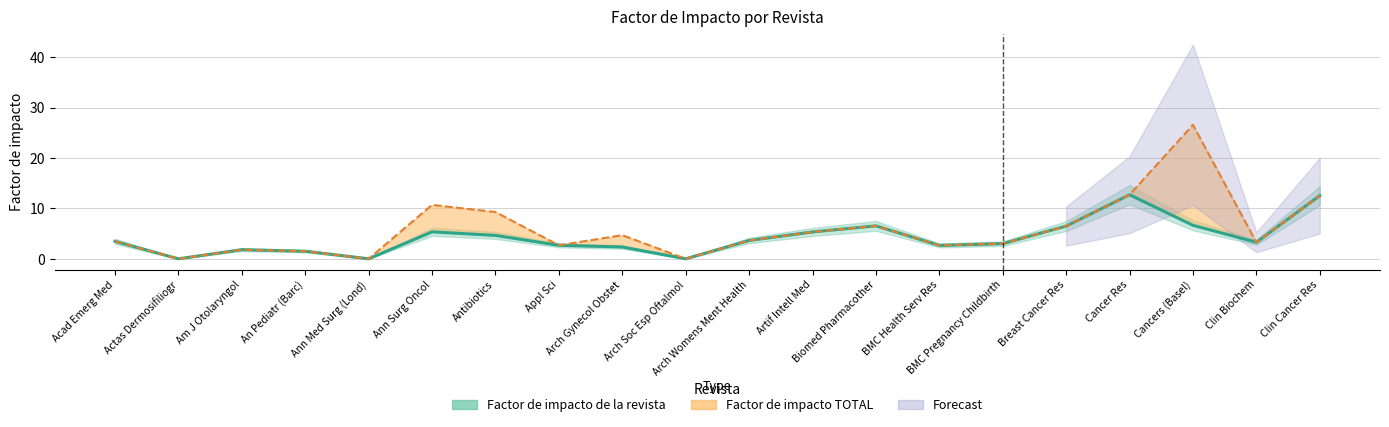

True or false: Factor de impacto TOTAL and Factor de impacto de la revista cross at least once.

False